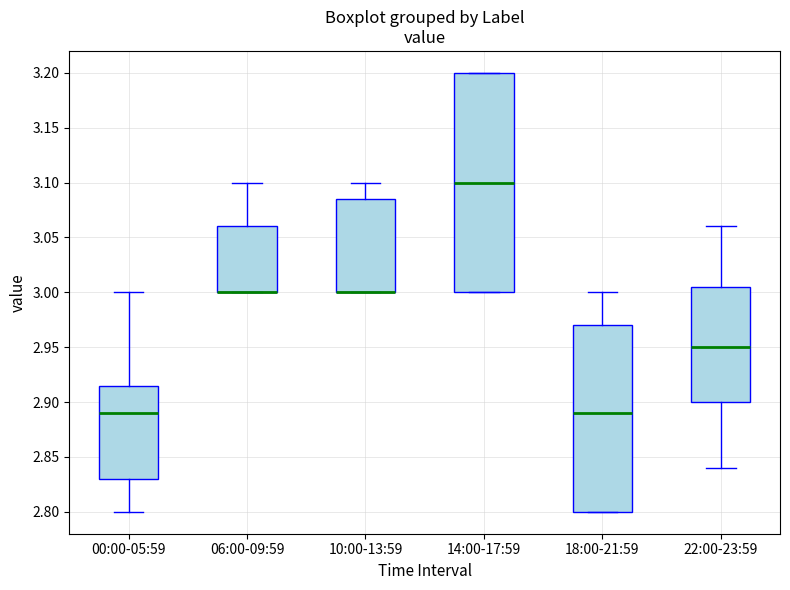

Reading left to right, read every box against the y-axis: the position of its median line, the range the box covers, and the ends of its whiskers. The values are not printed on the chart, so give them approximately, as read against the axis.

00:00-05:59: median 2.890, box 2.830 to 2.915, whiskers 2.800 to 3.000
06:00-09:59: median 3.000 (drawn on the box's lower edge), box 3.000 to 3.060, whiskers 3.000 to 3.100
10:00-13:59: median 3.000 (drawn on the box's lower edge), box 3.000 to 3.085, whiskers 3.000 to 3.100
14:00-17:59: median 3.100, box 3.000 to 3.200, whiskers 3.000 to 3.200
18:00-21:59: median 2.890, box 2.800 to 2.970, whiskers 2.800 to 3.000
22:00-23:59: median 2.950, box 2.900 to 3.005, whiskers 2.840 to 3.060